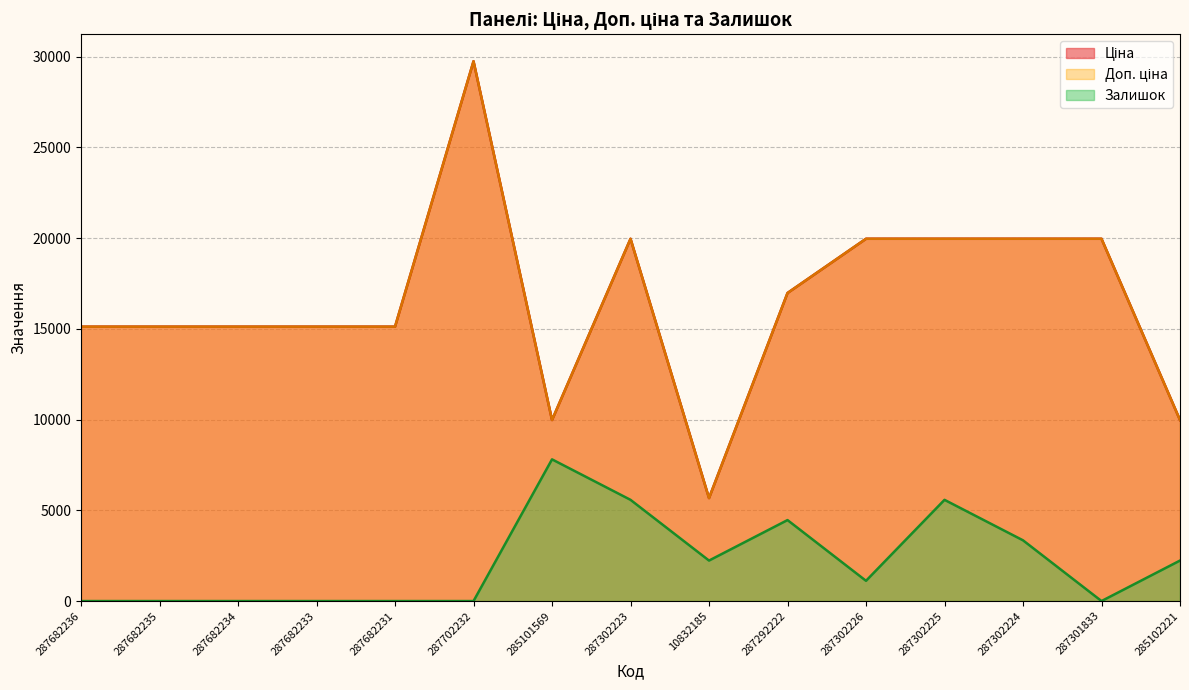

True or false: Доп. ціна and Залишок intersect in this chart.

False